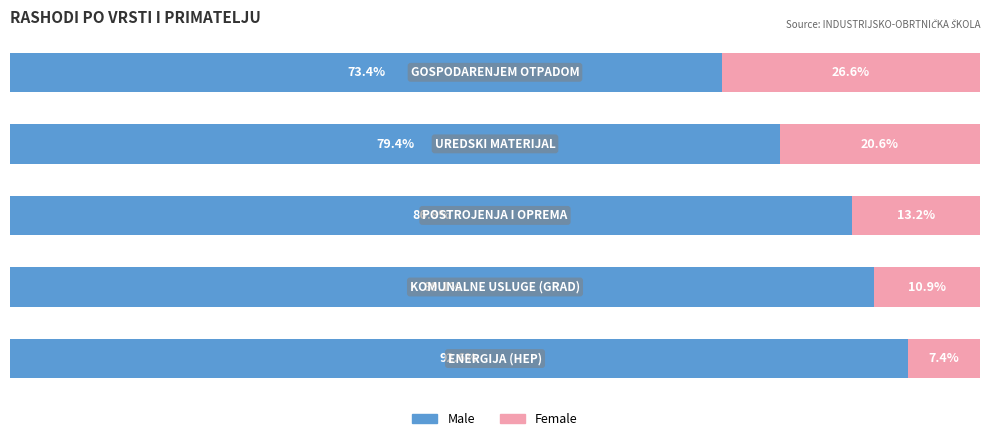

What are all the series names shown in the legend?

Male, Female